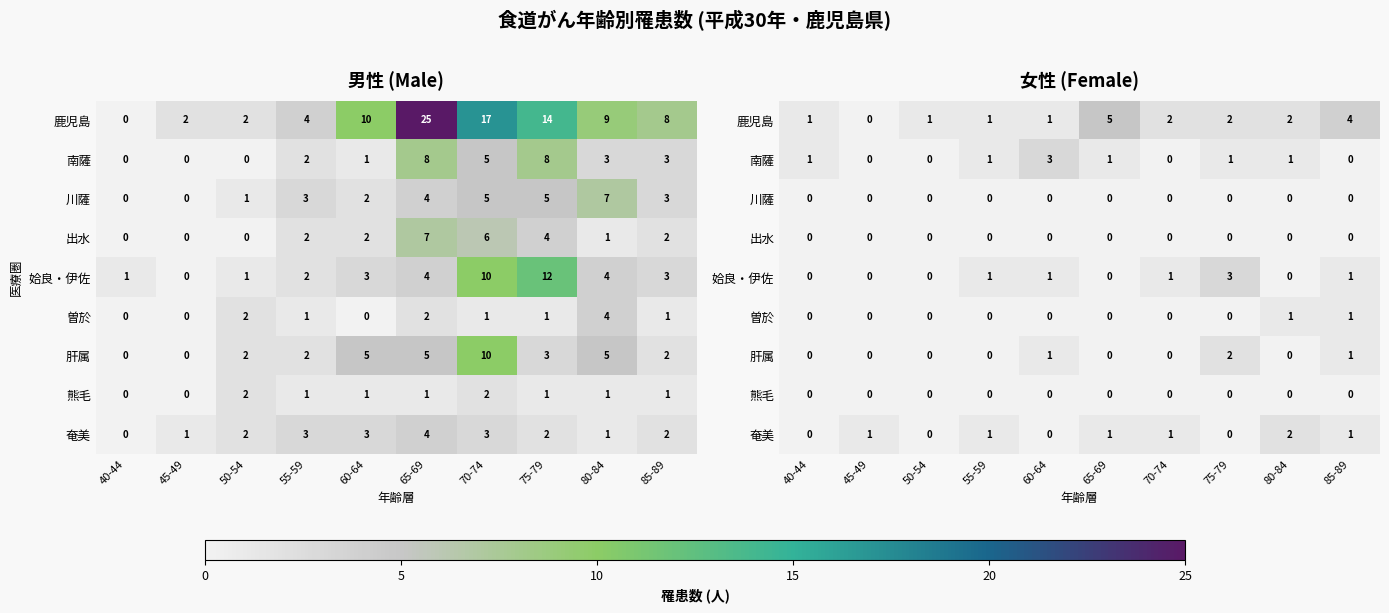

Is the value of 肝属 at 40-44 greater than the value of 熊毛 at 45-49?

No